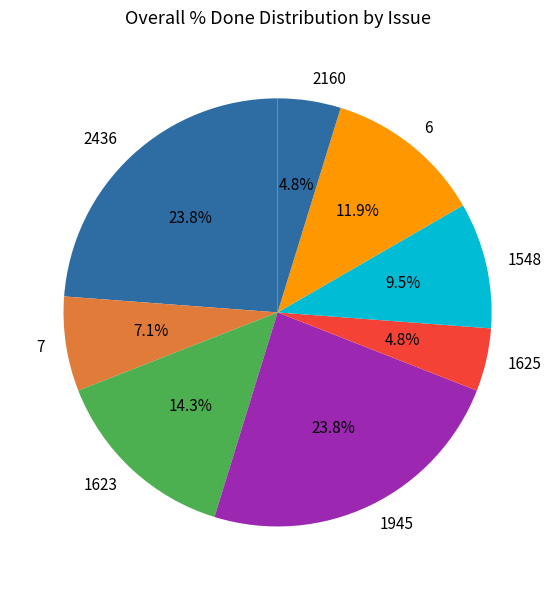

Is 1623 the majority of the pie?

No